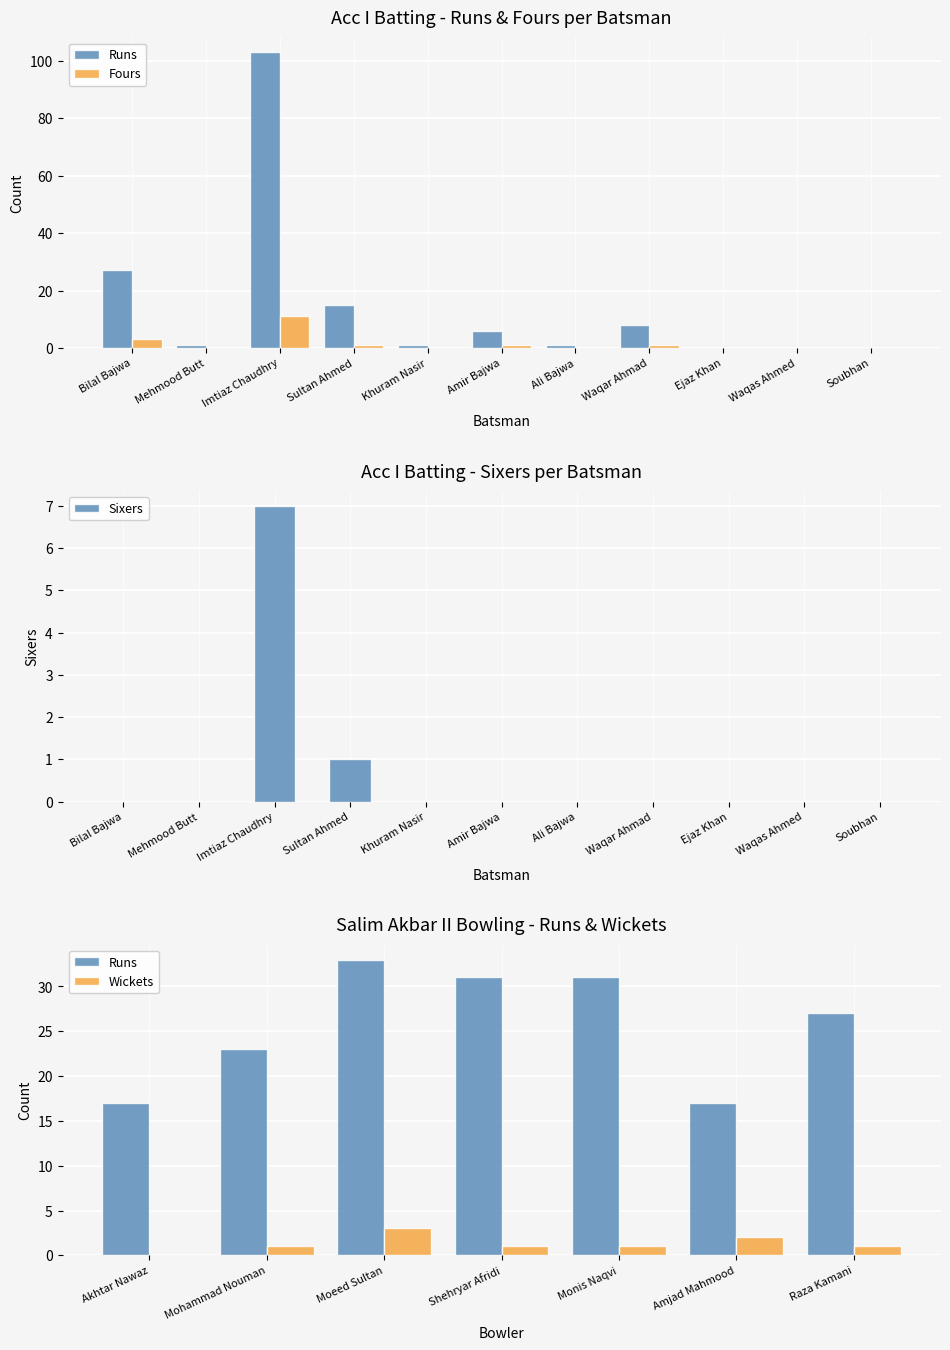

What is the total value across all series at Sultan Ahmed?

17